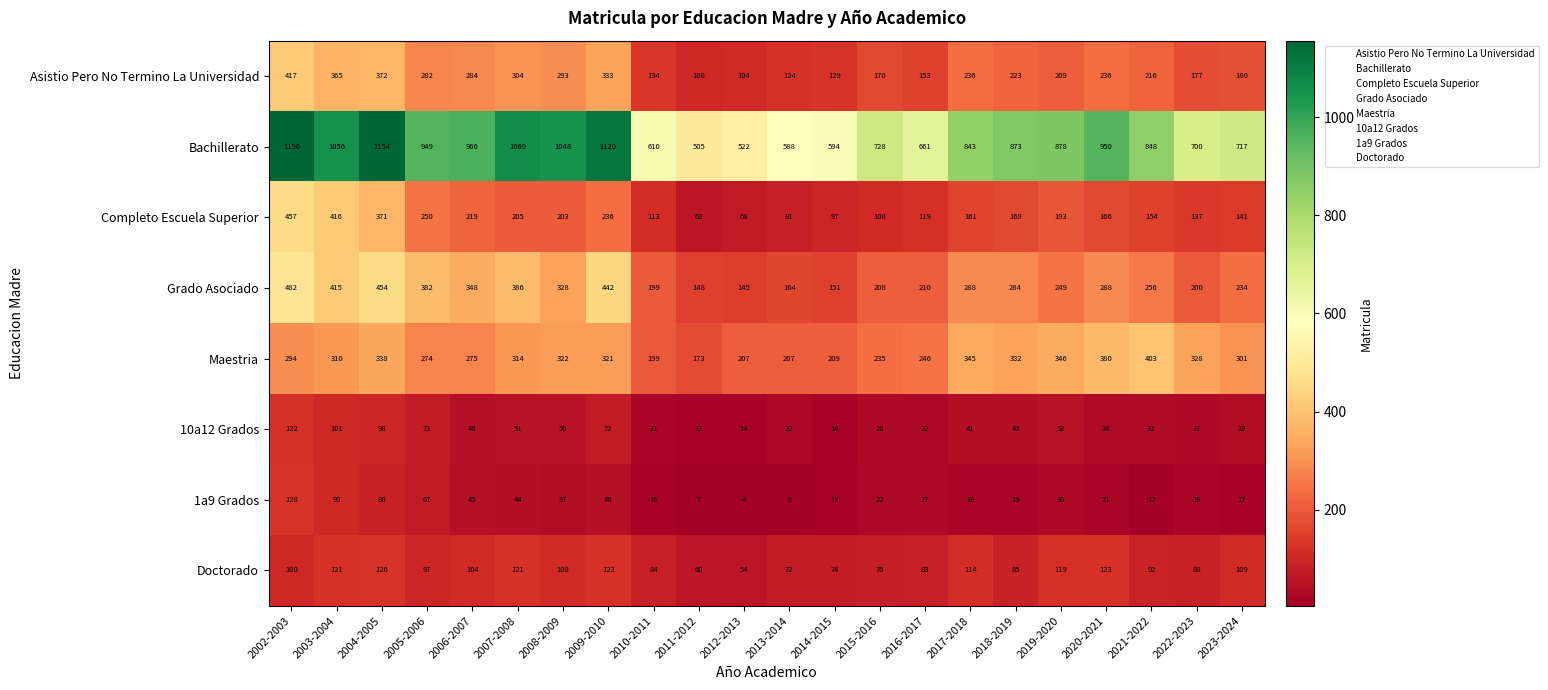

What is the total value across all series at 2015-2016?

1575